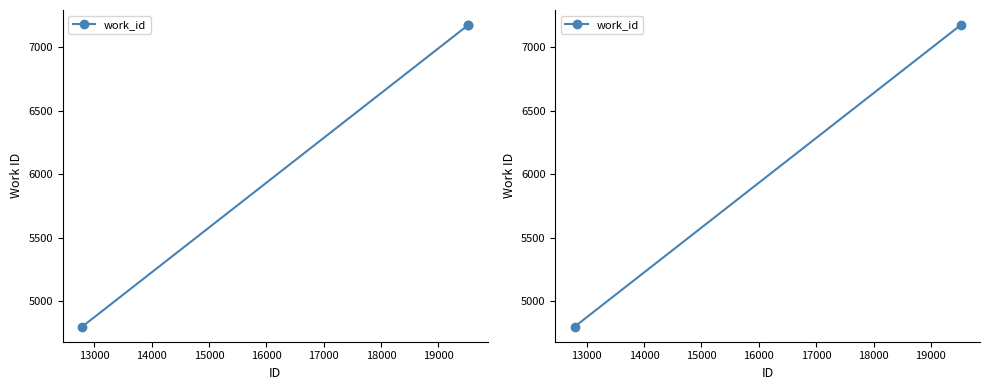

Reading left to right, what are all the values shown in this chart?

4802	7175	7175